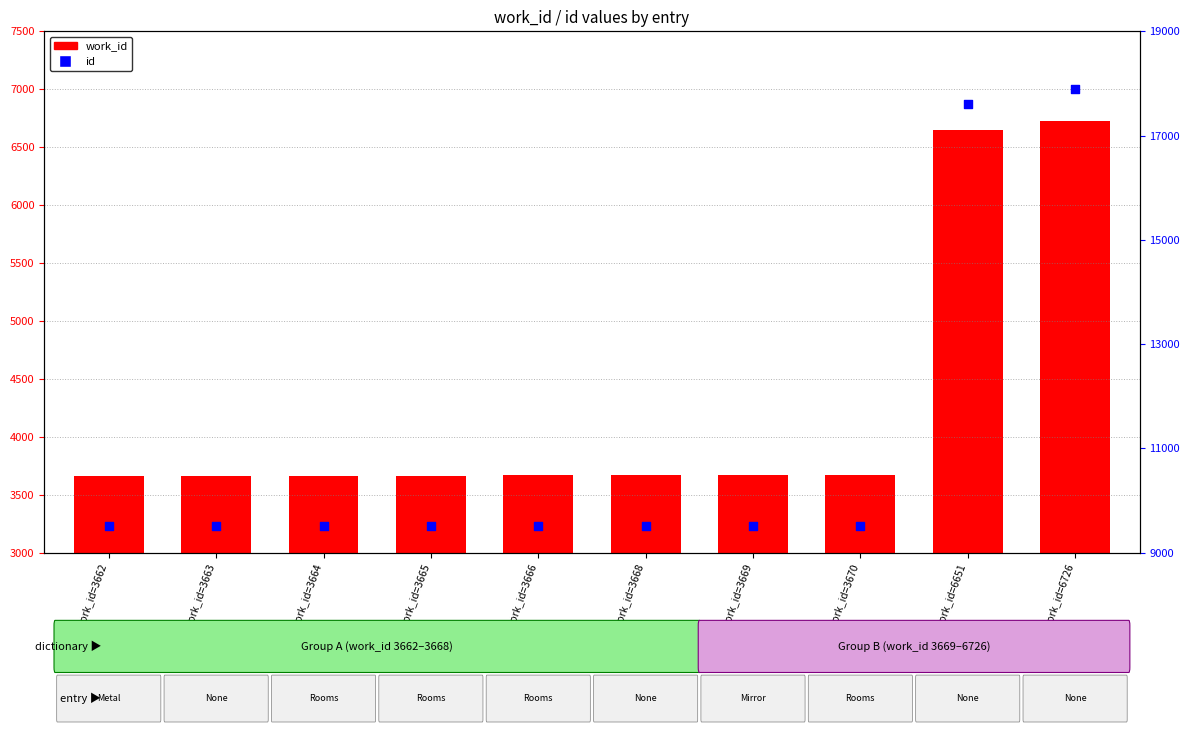

What is the total value across all series at work_id=6726?

24617